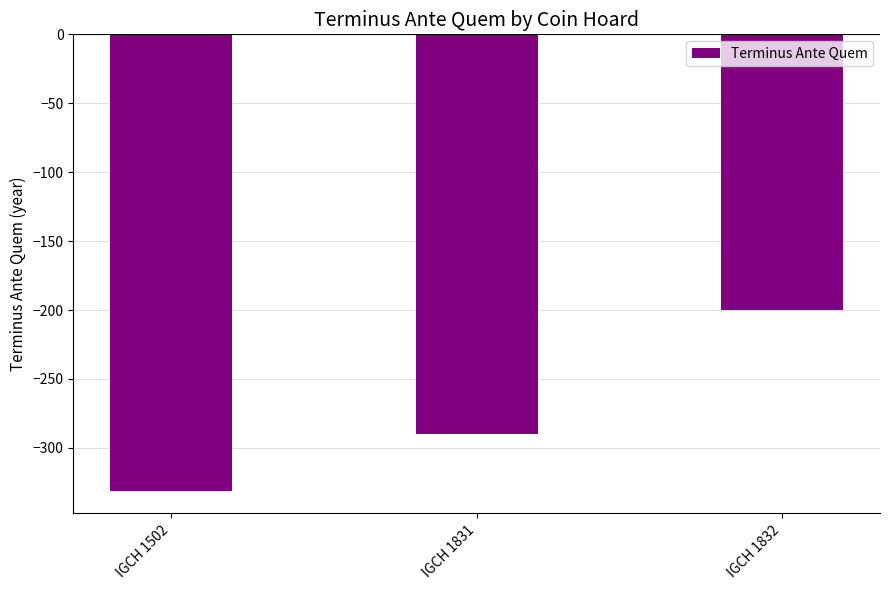

What is the sum of all values?

-821